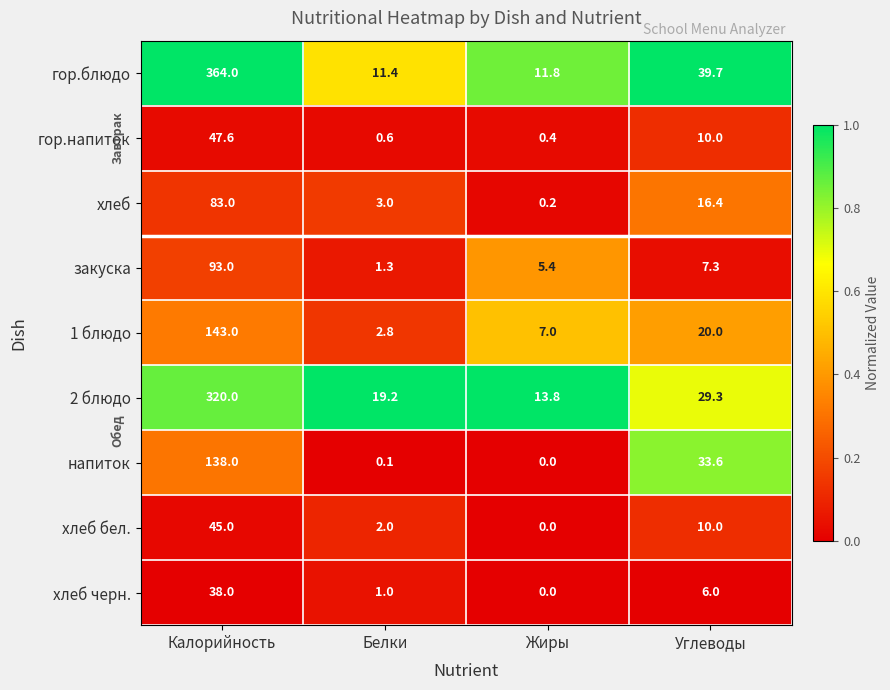

At which label is 1 блюдо closest to 72?

Углеводы